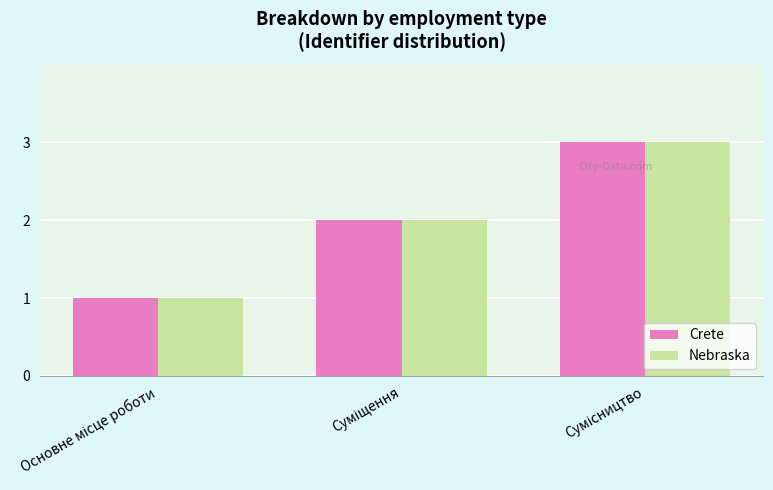

What is the average value of the Nebraska series?

2